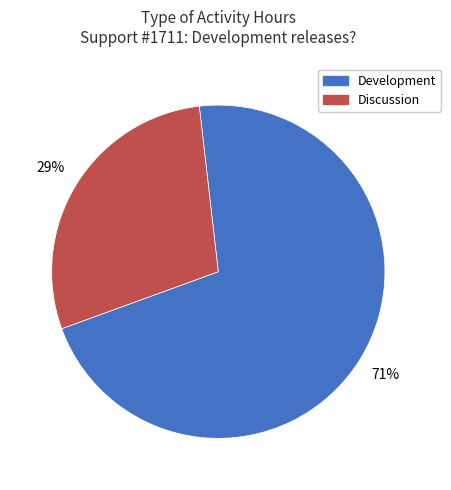

Combined, do Discussion and Development account for over 50%?

Yes